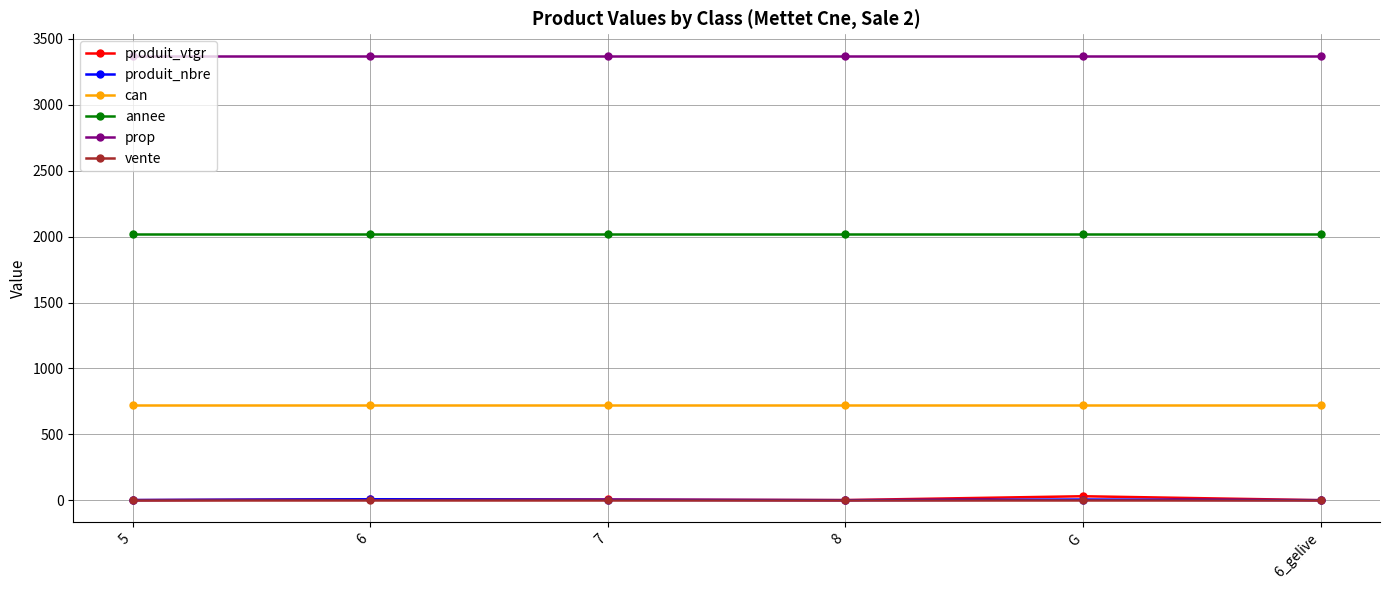

Is this an area chart (filled region under the line)?

No